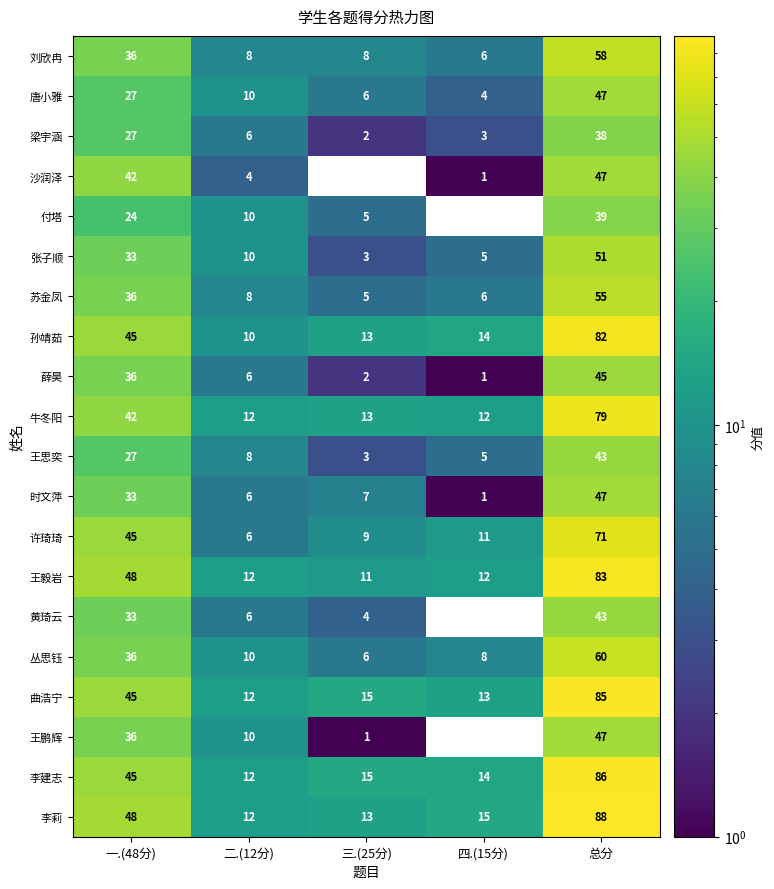

At how many categories does at least one series exceed 13?

4